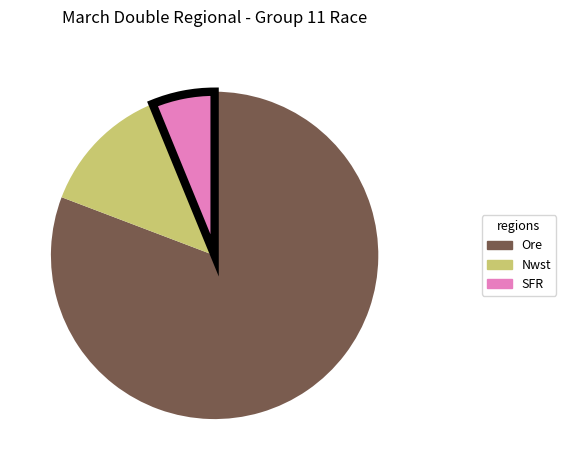

Is there any slice that represents more than half of the pie?

Yes